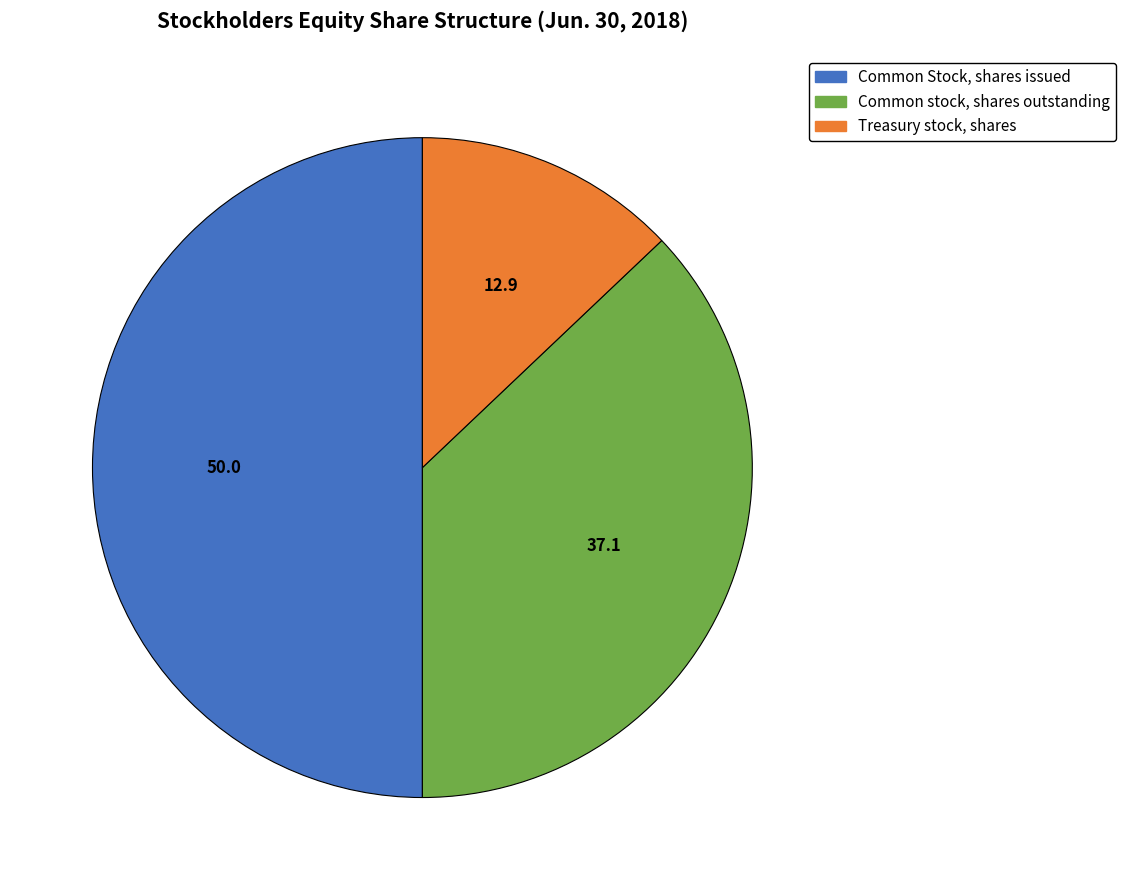

What is the ratio of the value at Common Stock, shares issued to the value at Treasury stock, shares?

3.9